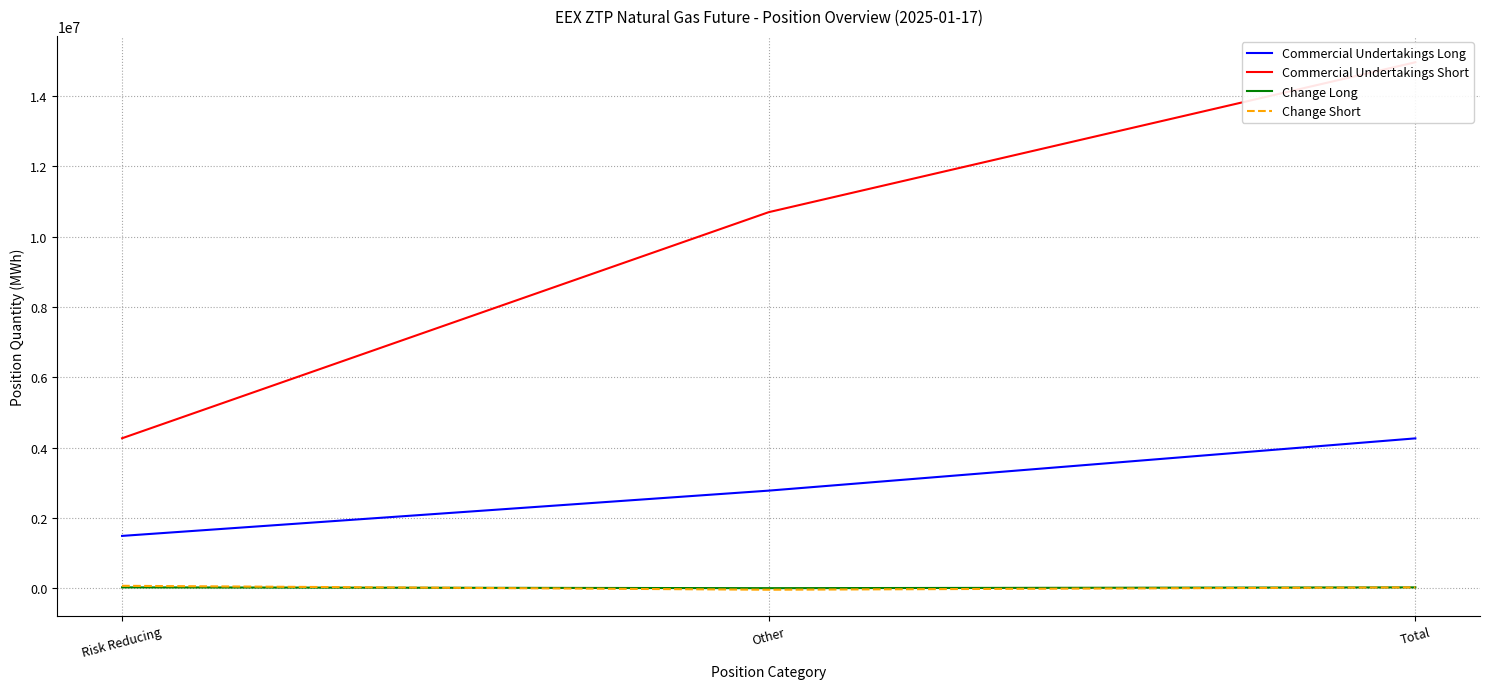

Is it true that Change Short equals 22290 at Total?

True